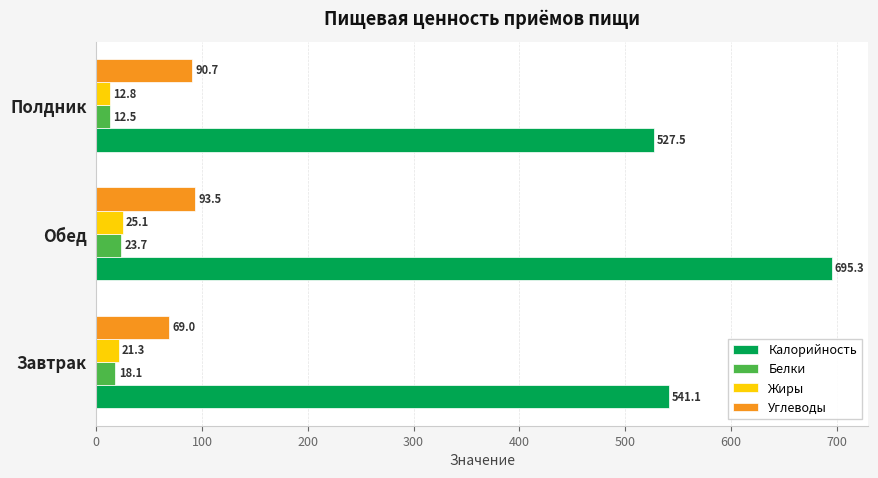

How many data points in Калорийность are less than 541?

1